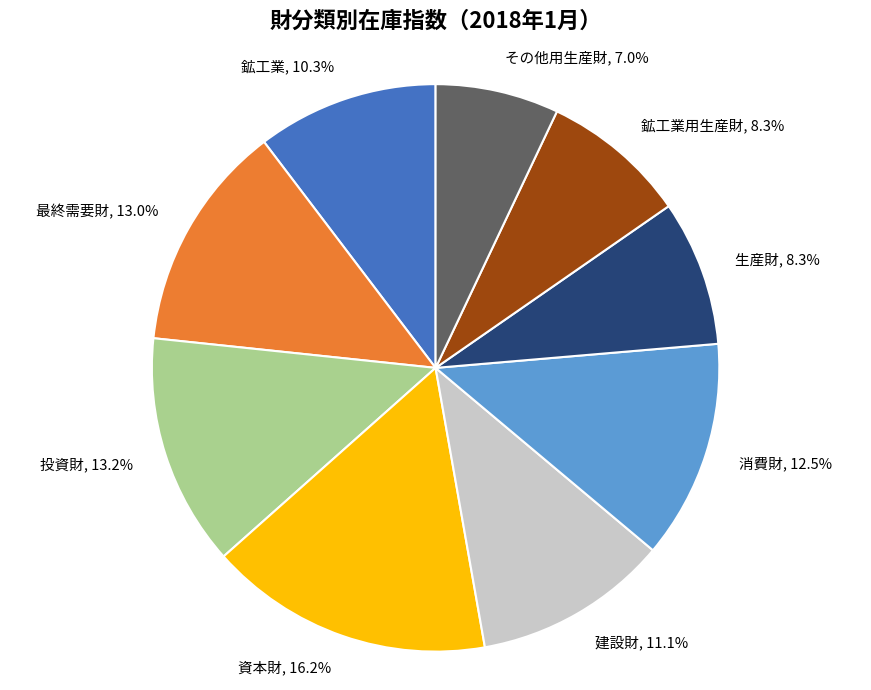

How much of the chart is everything except 生産財?

91.7%